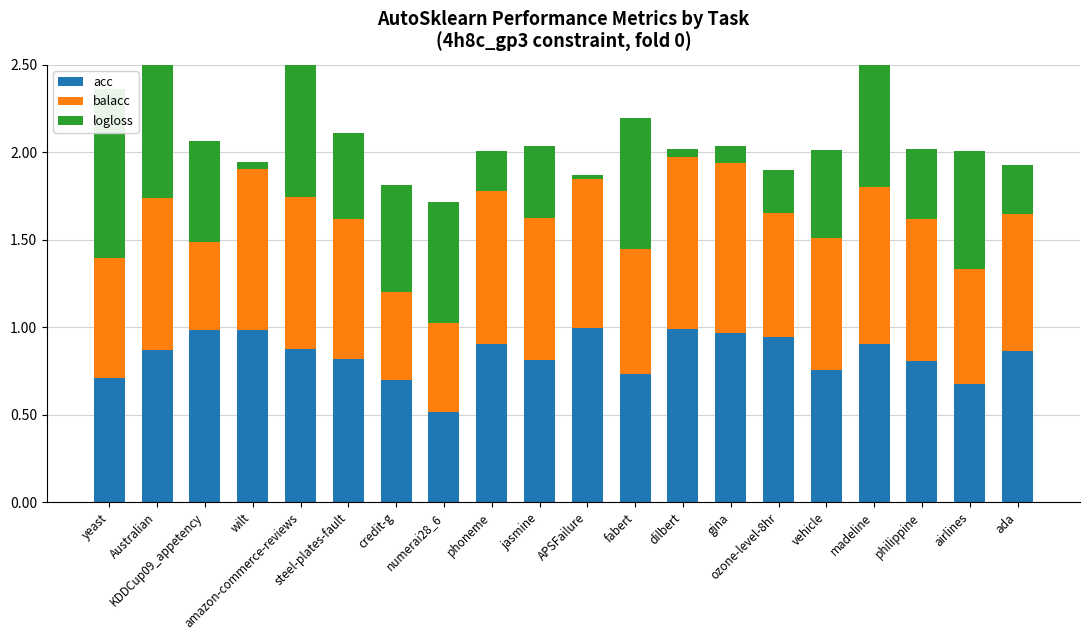

Between airlines and phoneme, which is larger?

phoneme